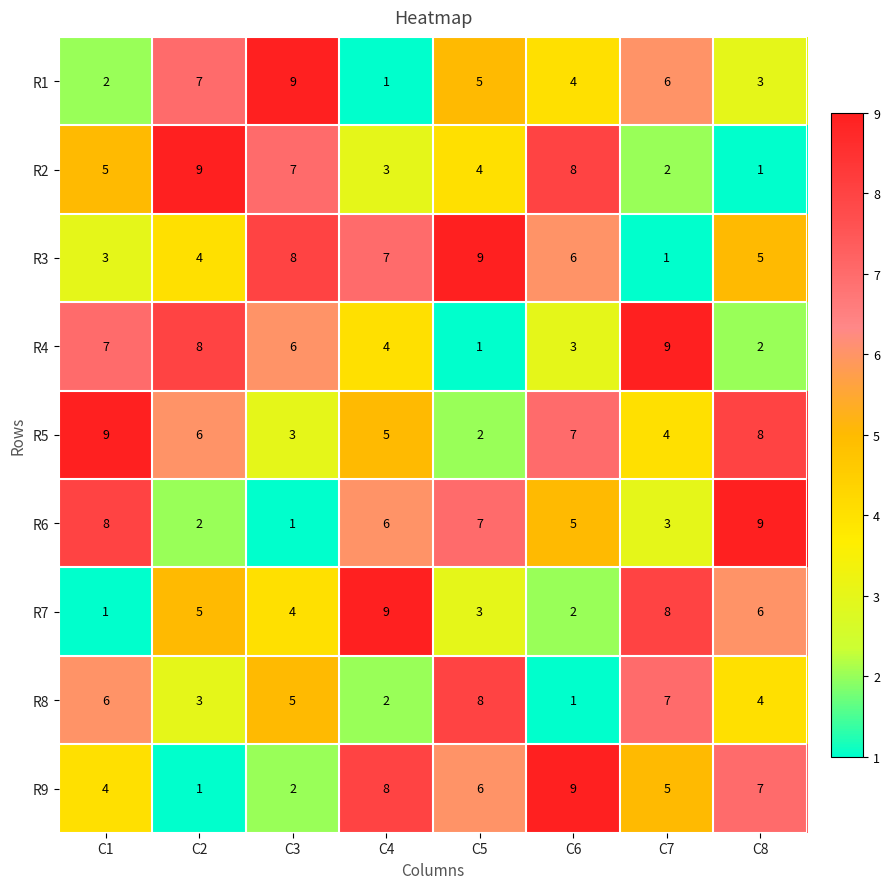

Where does the R8 series first go above 5?

C1